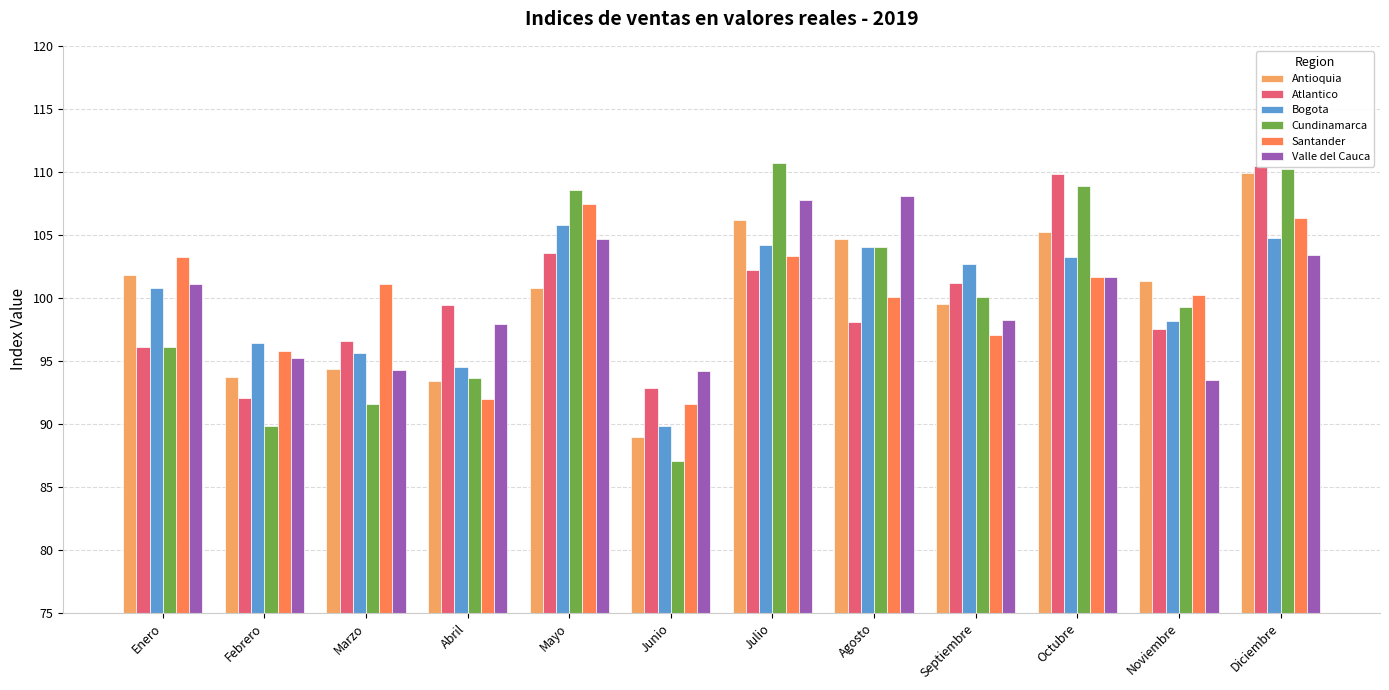

What is the smallest value displayed?

87.1